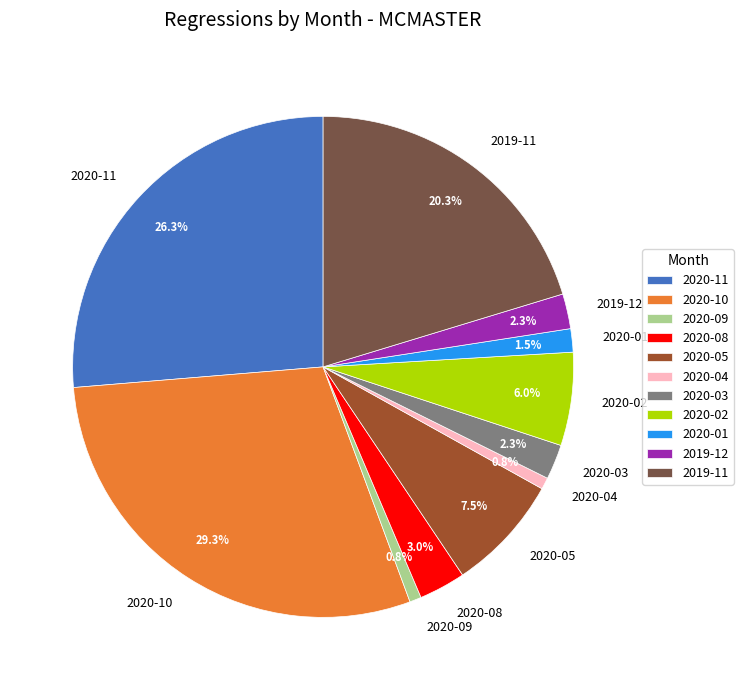

How many segments does this pie chart have?

11